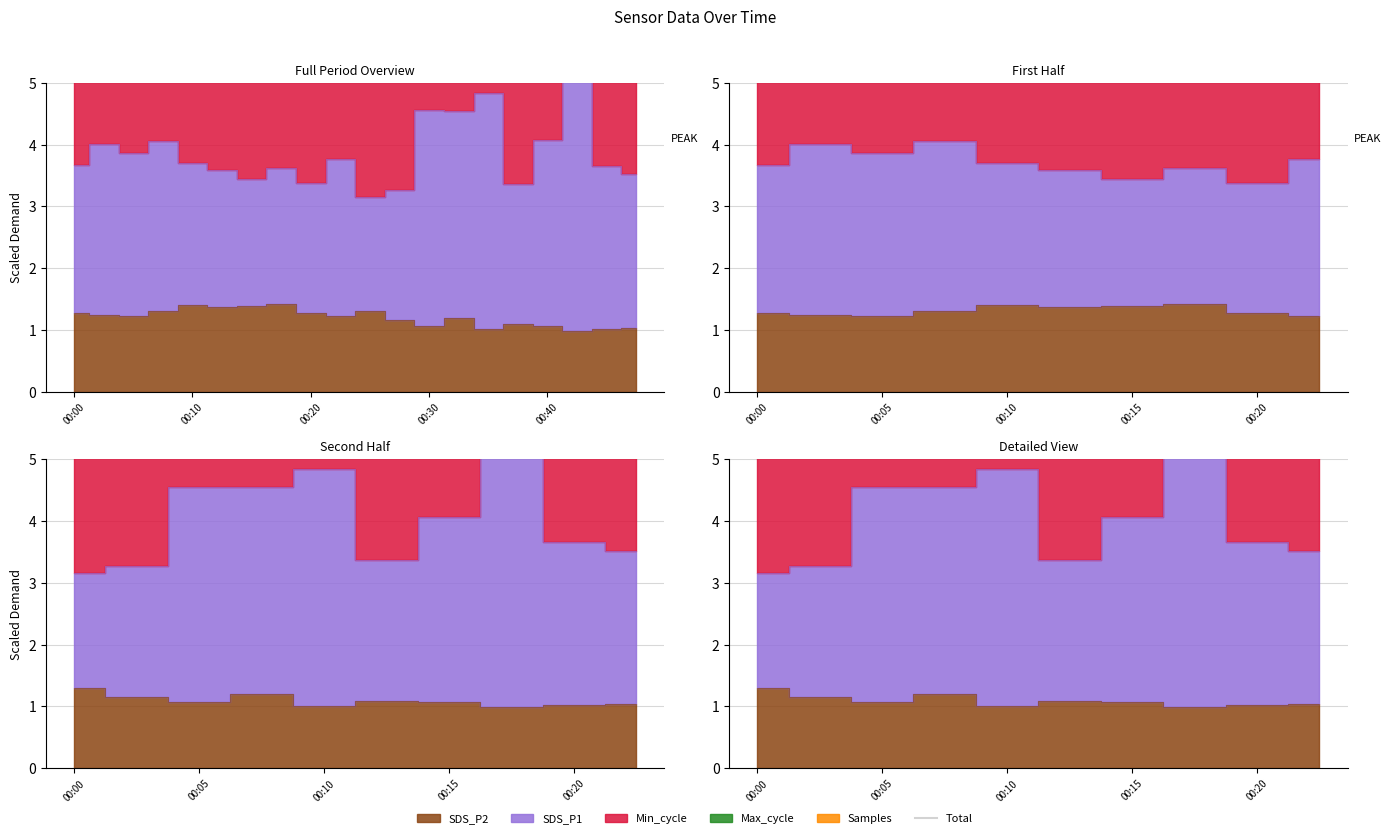

True or false: the data shows 189.6 at 00:10.

False